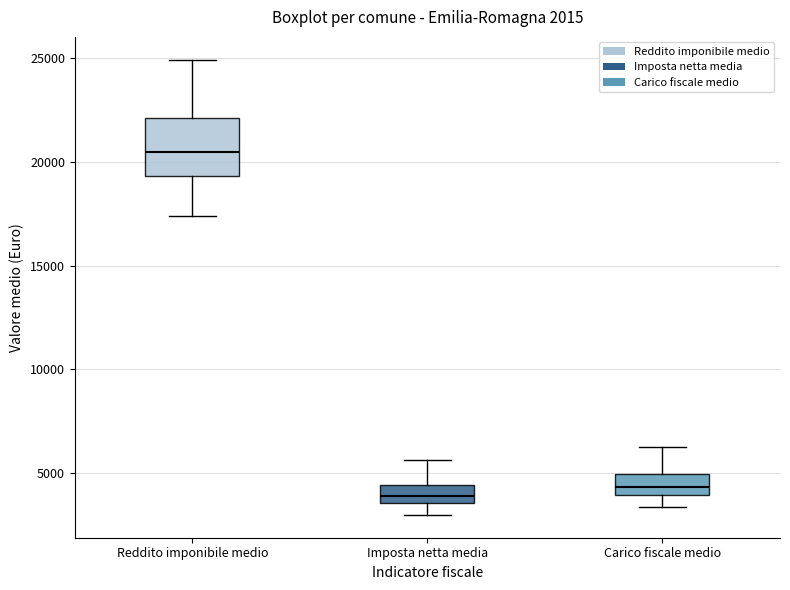

Comparing the boxes themselves (not the whiskers), which one is the tallest?

Reddito imponibile medio